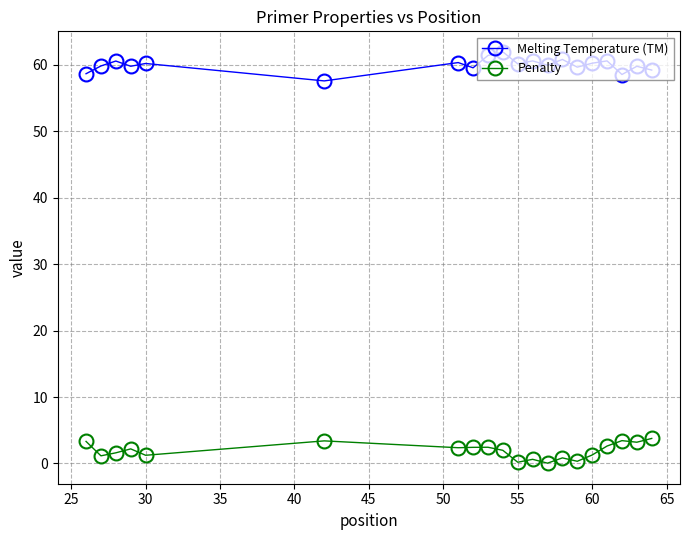

What is the average value of the Melting Temperature (TM) series?

60.0